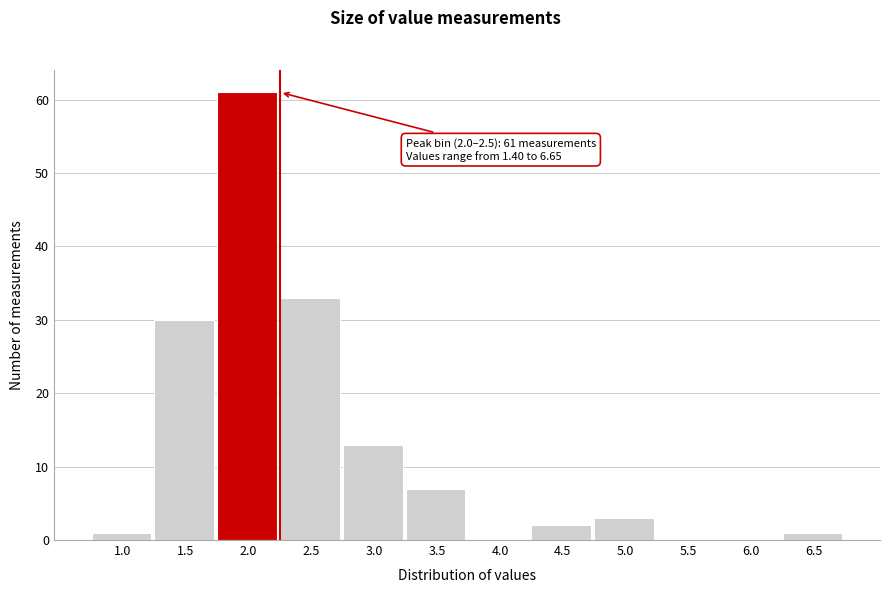

Reading left to right, what are all the values shown in this chart?

1.0=1	1.5=30	2.0=61	2.5=33	3.0=13	3.5=7	4.0=0	4.5=2	5.0=3	5.5=0	6.0=0	6.5=1